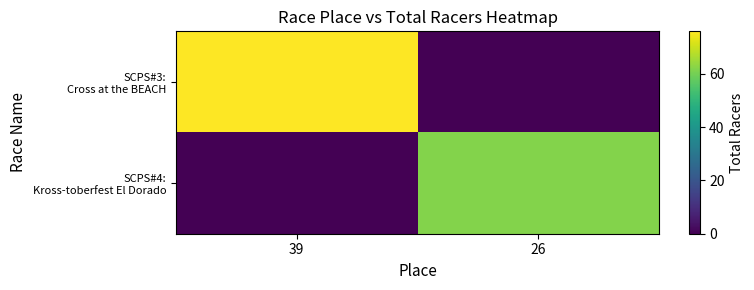

Count the number of categories in the chart.

2